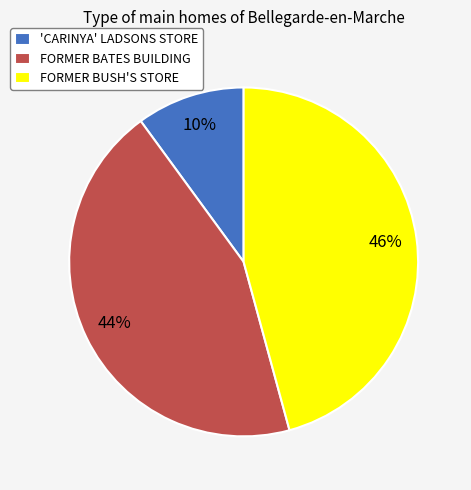

What is the smallest slice in the pie chart?

'CARINYA' LADSONS STORE